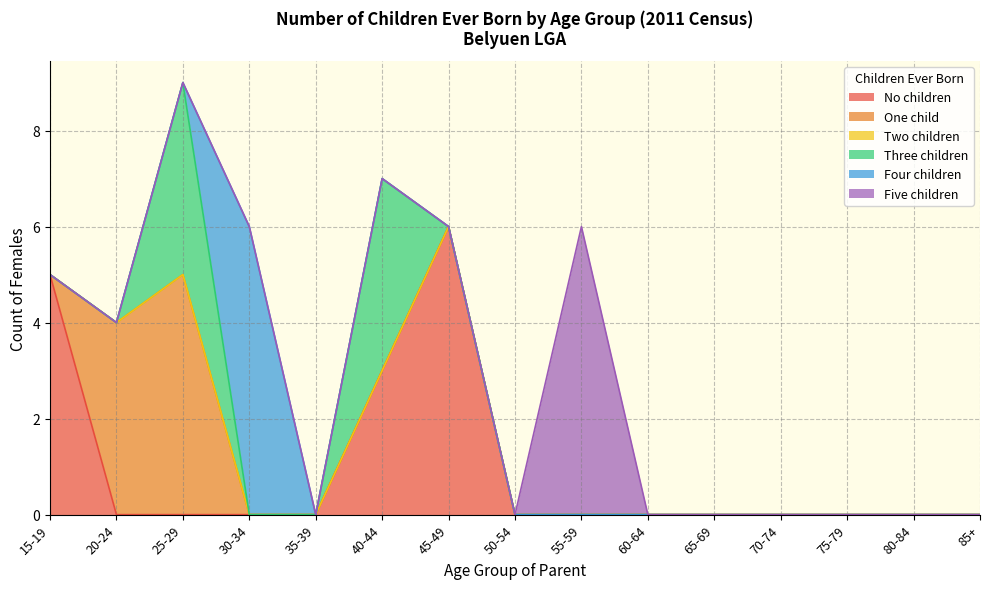

Reading right to left, extract all data points from this chart.

No children: 0	0	0	0	0	0	0	0	6	3	0	0	0	0	5
One child: 0	0	0	0	0	0	0	0	0	0	0	0	5	4	0
Two children: 0	0	0	0	0	0	0	0	0	0	0	0	0	0	0
Three children: 0	0	0	0	0	0	0	0	0	4	0	0	4	0	0
Four children: 0	0	0	0	0	0	0	0	0	0	0	6	0	0	0
Five children: 0	0	0	0	0	0	6	0	0	0	0	0	0	0	0